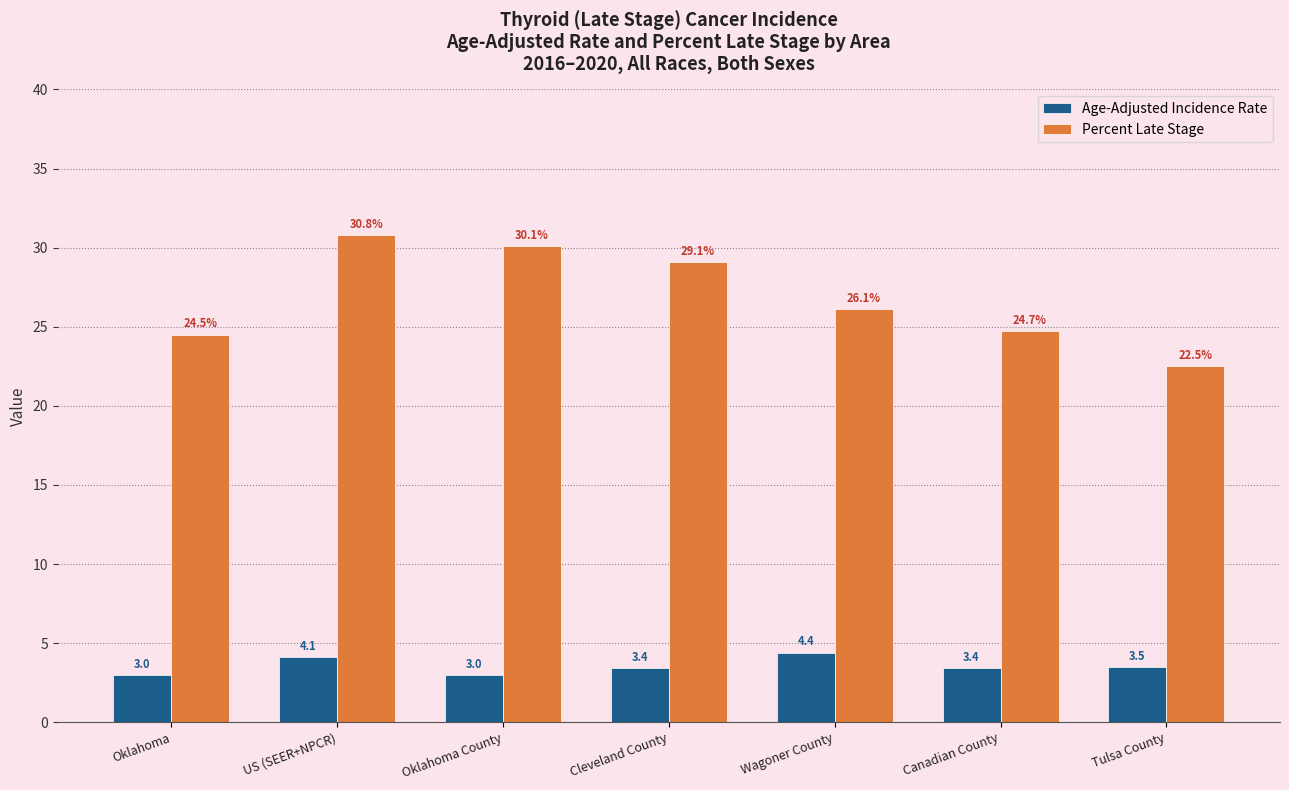

What is the sum of all Percent Late Stage values?

187.8